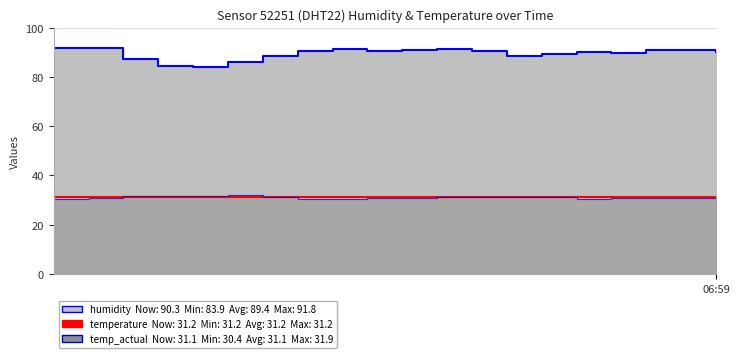

In humidity, how many points are higher than both neighbors (excluding endpoints)?

4